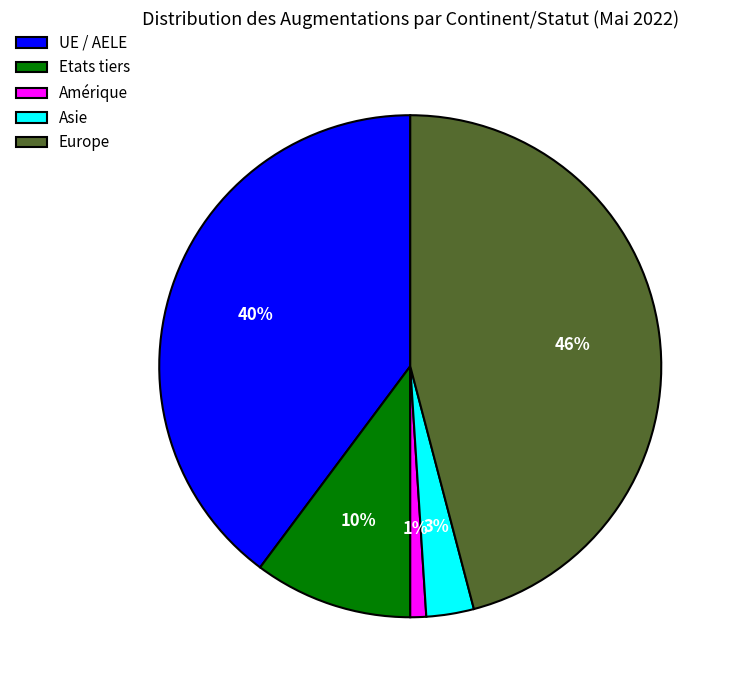

Approximately how many times larger is the value at Asie compared to Etats tiers?

0.3